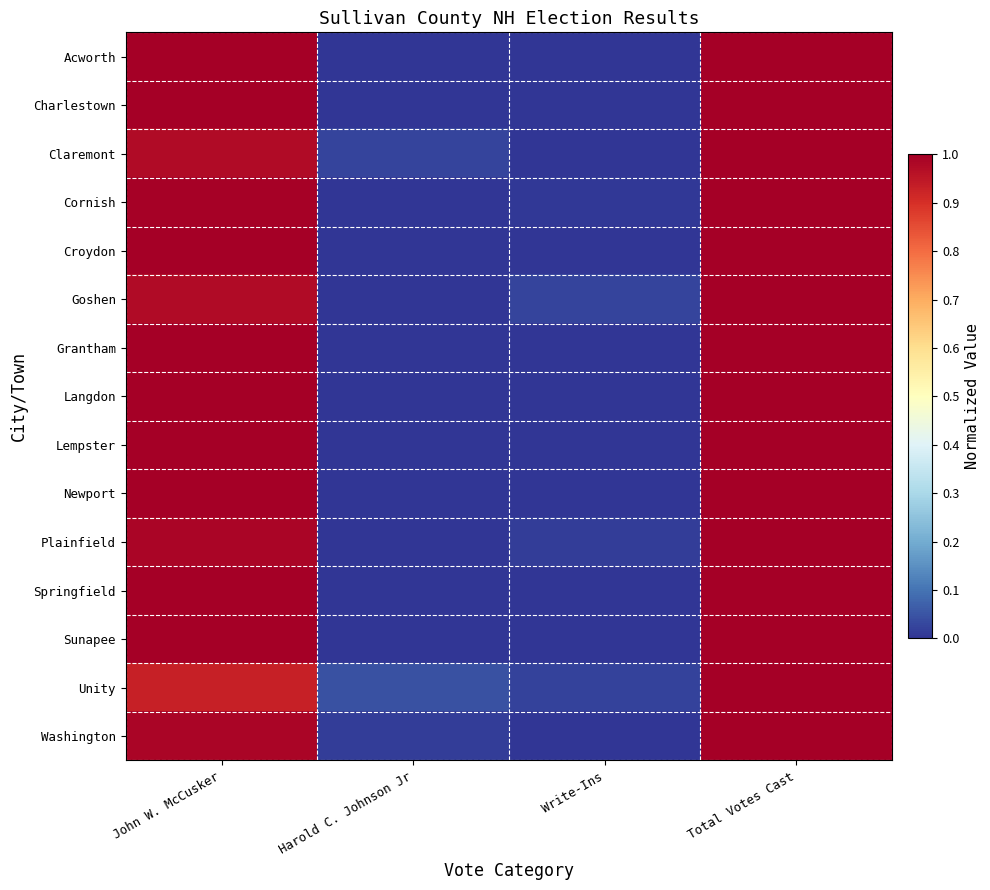

At Harold C. Johnson Jr, list the series in order from smallest to largest.

Acworth, Charlestown, Cornish, Croydon, Goshen, Grantham, Langdon, Lempster, Plainfield, Springfield, Sunapee, Newport, Washington, Claremont, Unity